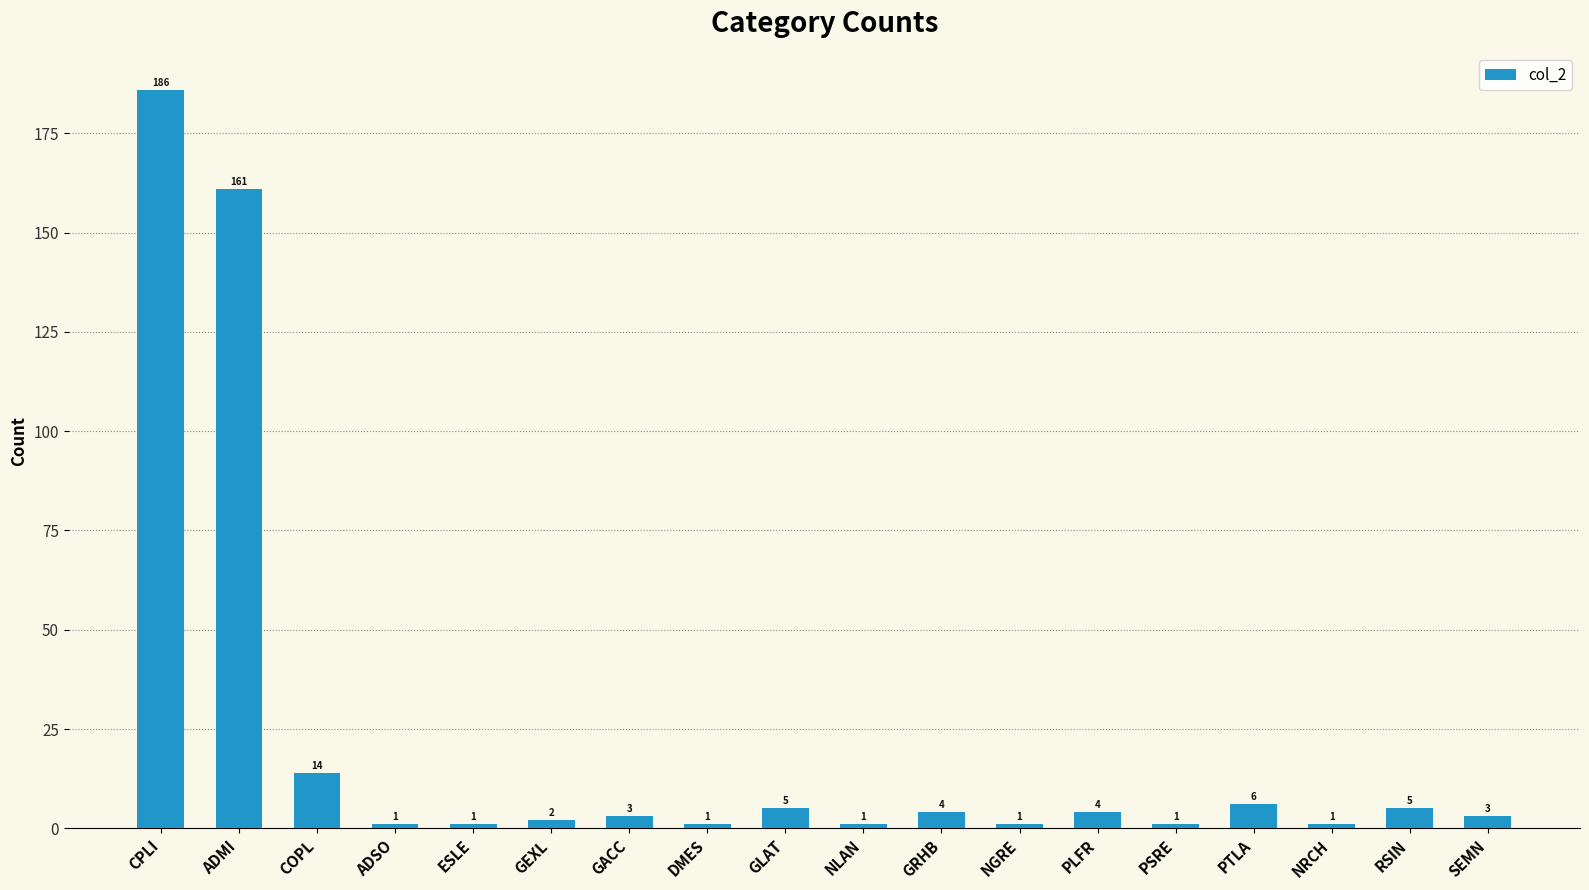

What is the ratio of the value at NRCH to the value at SEMN?

0.3